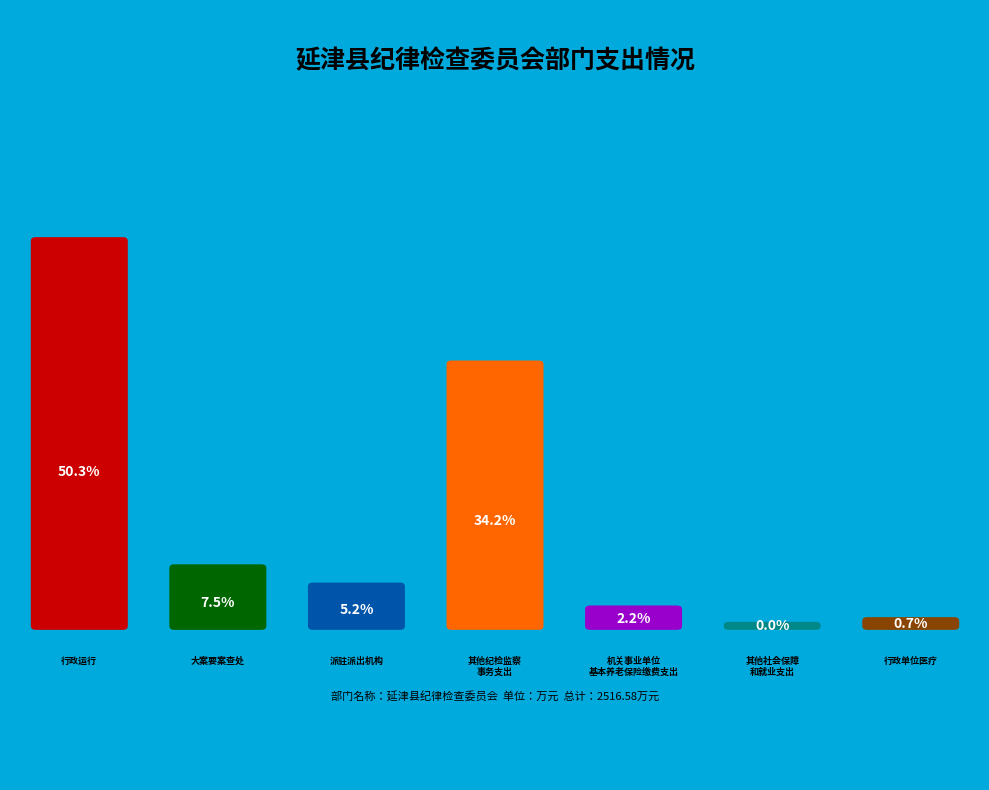

Which category has the smallest portion of the pie?

其他社会保障和就业支出